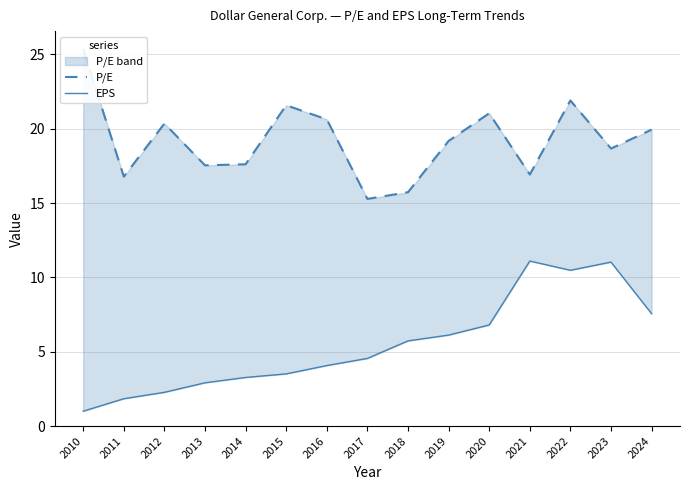

True or false: P/E has more than 0 points higher than both neighbors.

True